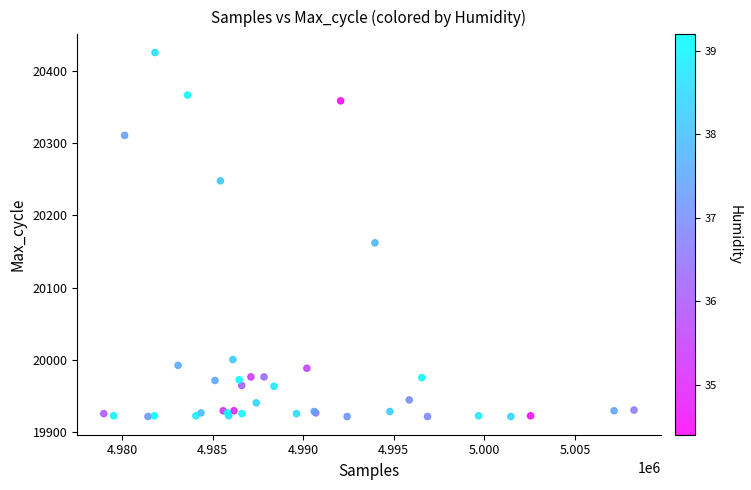

What Y value in the scatter plot is closest to 20173?

20162